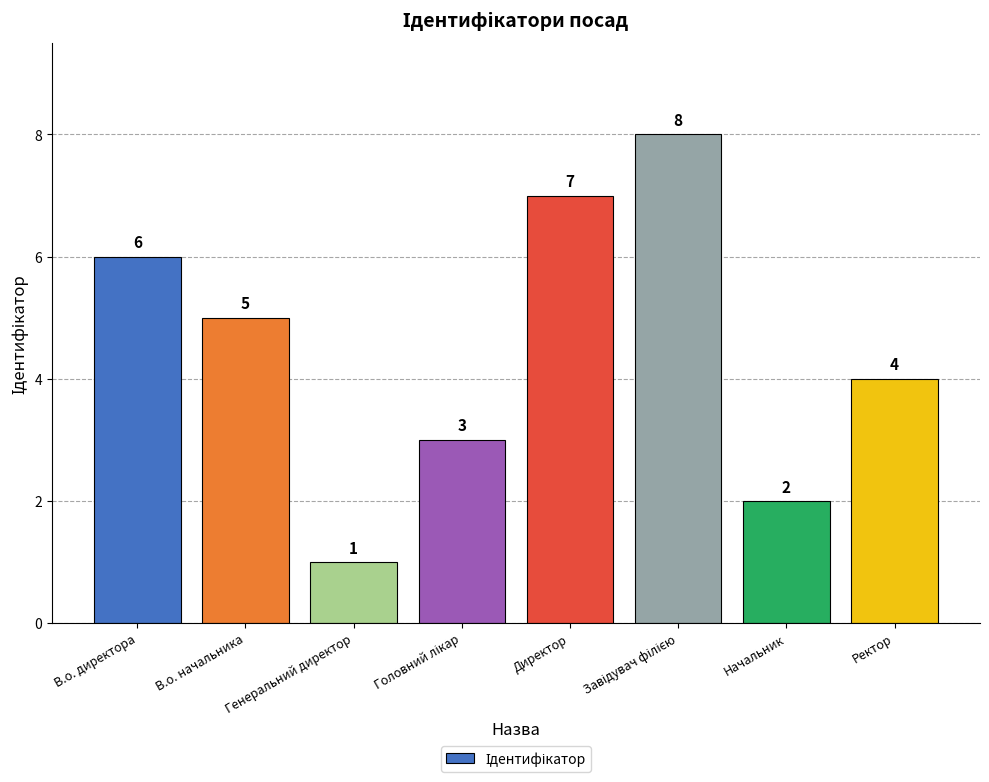

What is the difference between the maximum and minimum values?

7